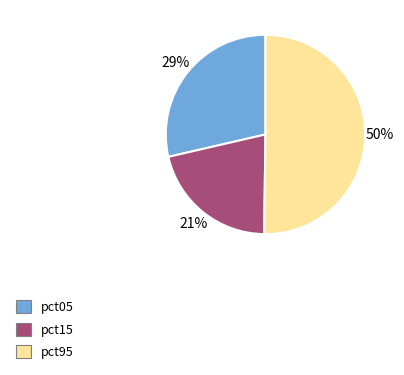

Rank the categories by value from lowest to highest.

pct15, pct05, pct95